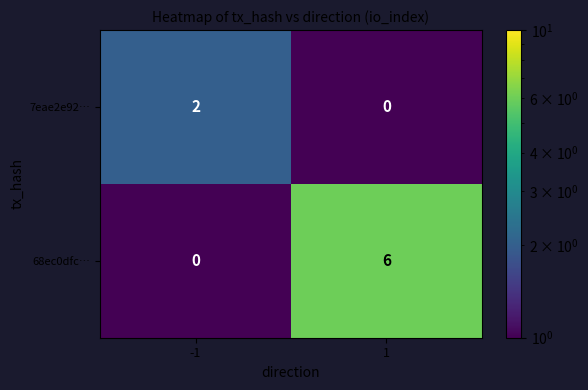

What is the total value across all series at 1?

6